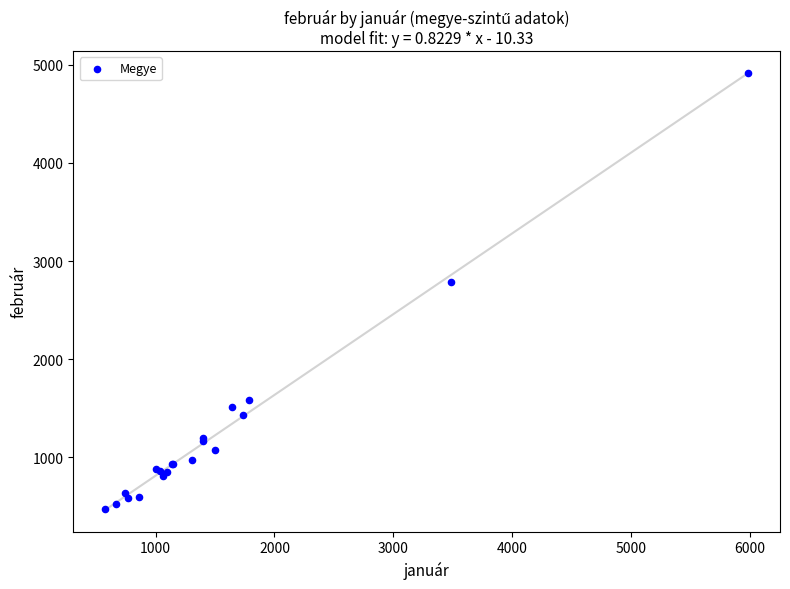

What Y value in the scatter plot is closest to 2697?

2785